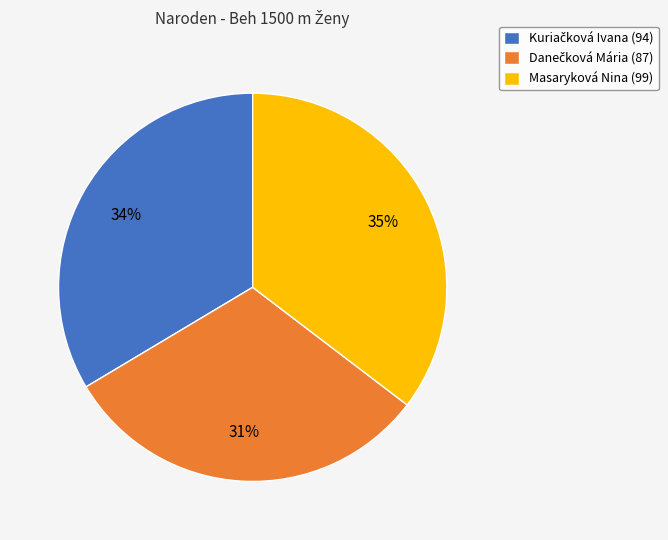

Is it true that Masaryková Nina is 35% of the pie?

True